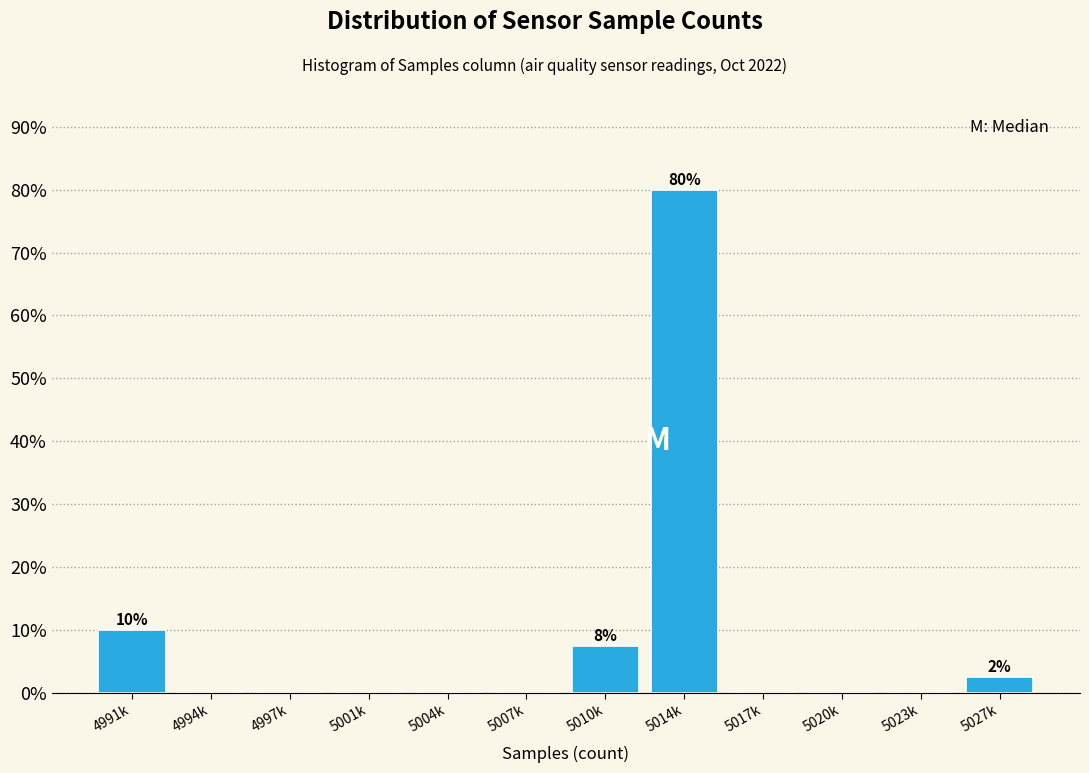

Reading left to right, list all the values displayed in this chart.

4991k=10.0	4994k=0.0	4997k=0.0	5001k=0.0	5004k=0.0	5007k=0.0	5010k=7.5	5014k=80.0	5017k=0.0	5020k=0.0	5023k=0.0	5027k=2.5